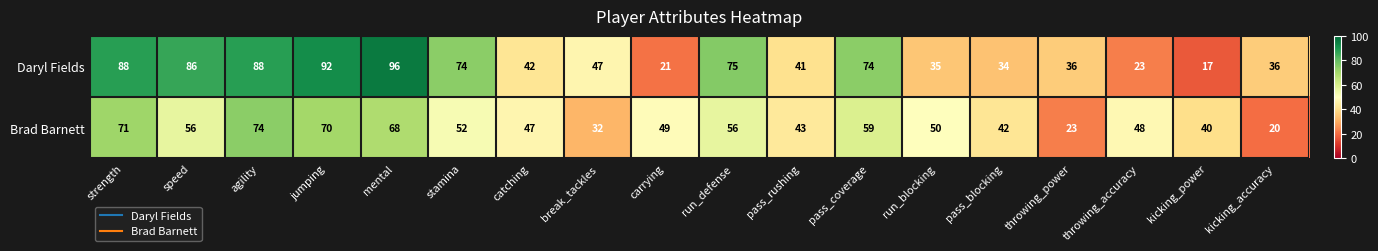

At which category does the chart reach its peak across all series?

mental